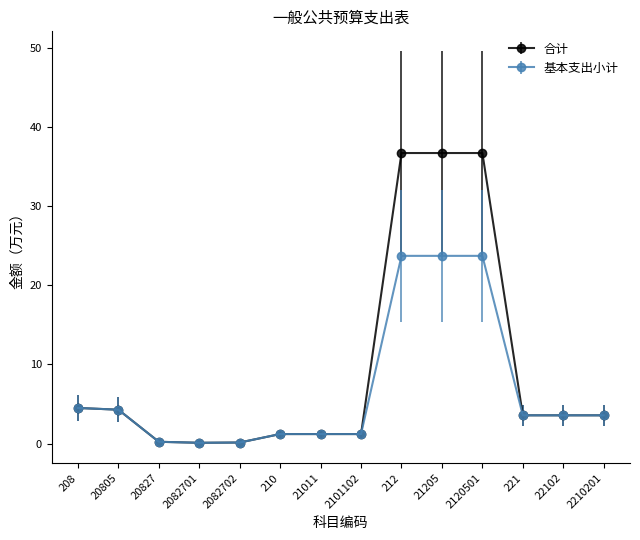

What is the label of the 4th point from the left?

2082701